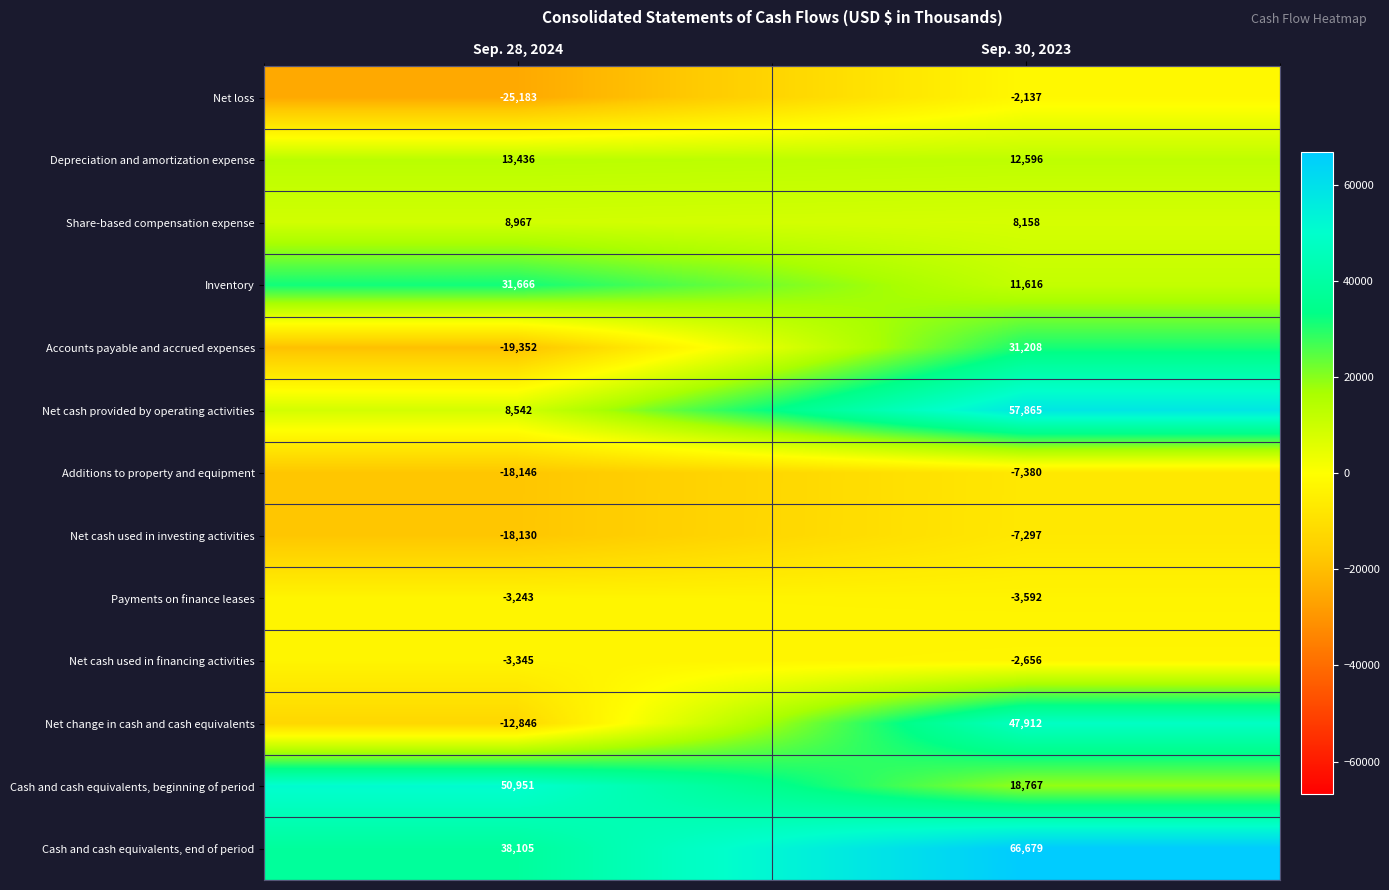

Which series has the largest total across all categories?

Cash and cash equivalents, end of period